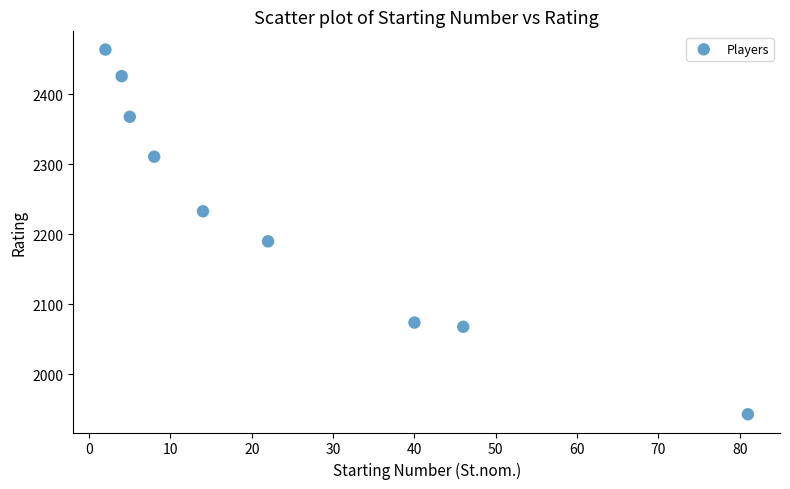

What Y value in the scatter plot is closest to 2203?

2190